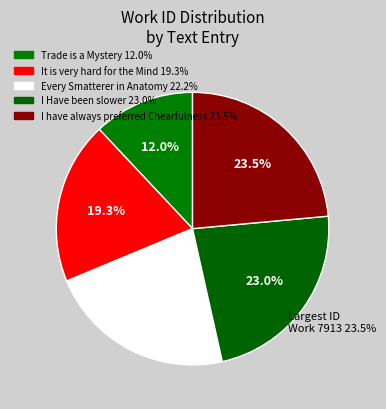

True or false: I have always preferred Chearfulness accounts for 18% of the total.

False